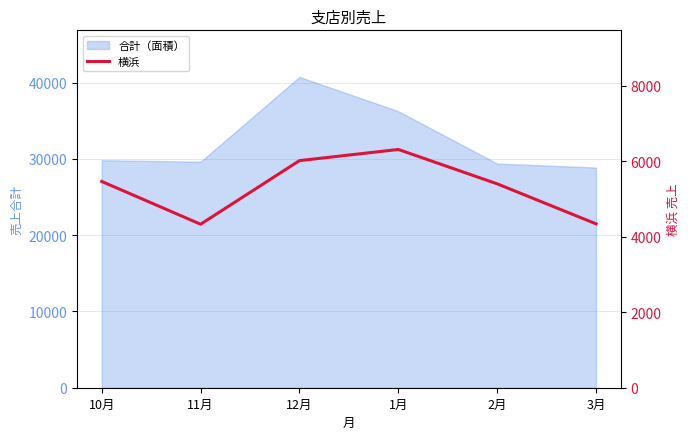

Where is the data nearest to the value 5320?

2月